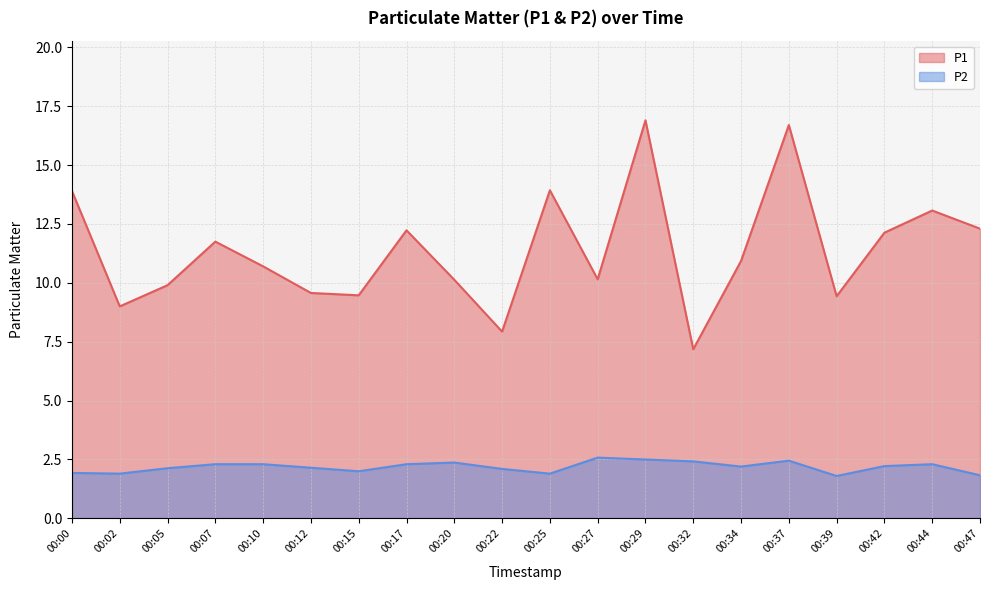

What is the minimum value for P2?

1.8